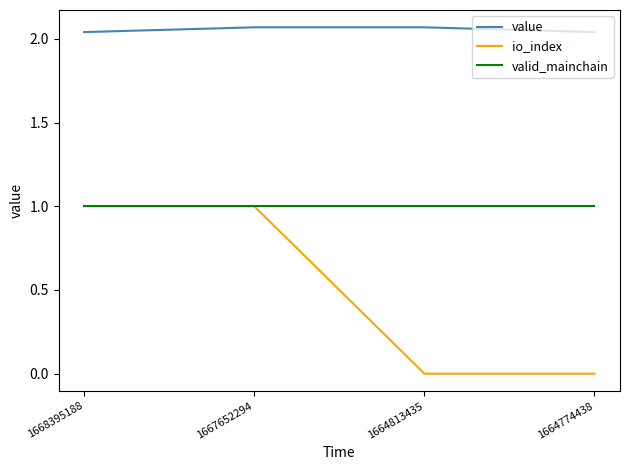

True or false: value and valid_mainchain cross at least once.

False